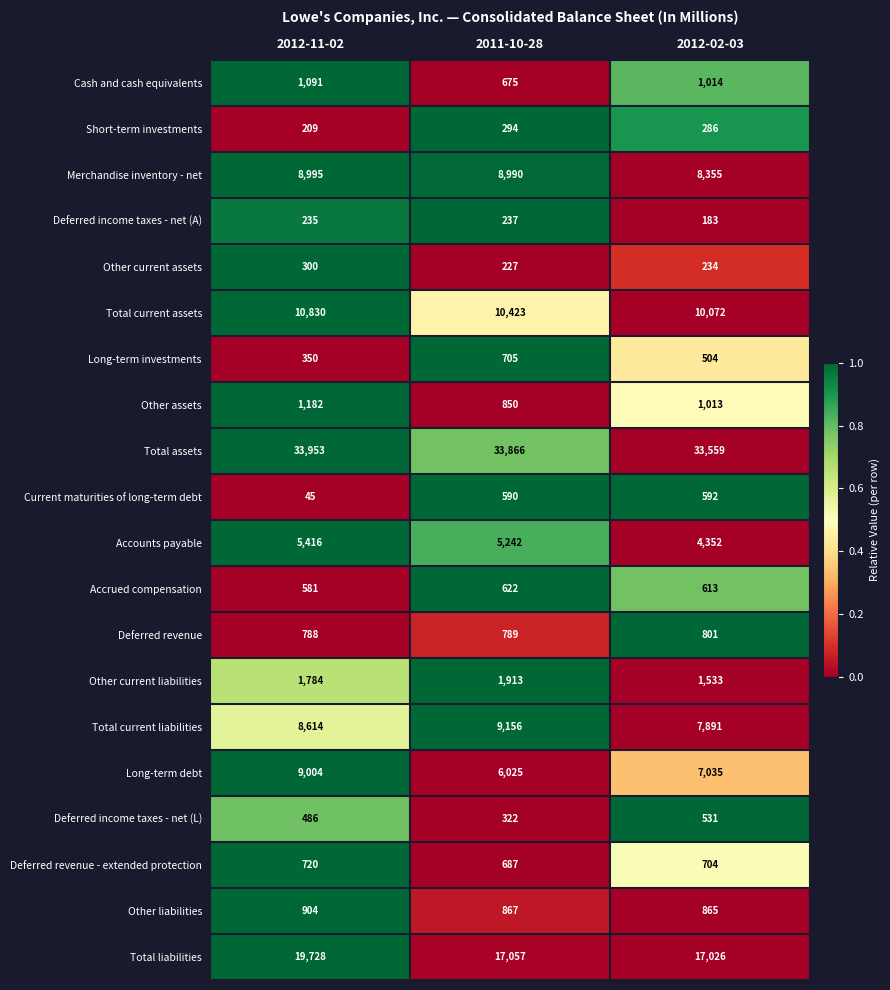

At which category is the sum across all series the highest?

2012-11-02